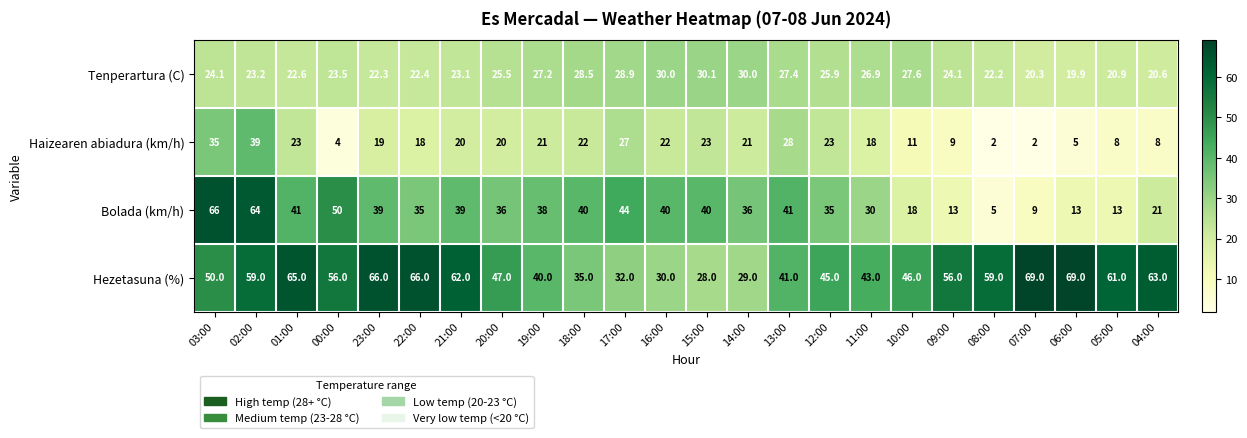

Count the number of data series in this chart.

4